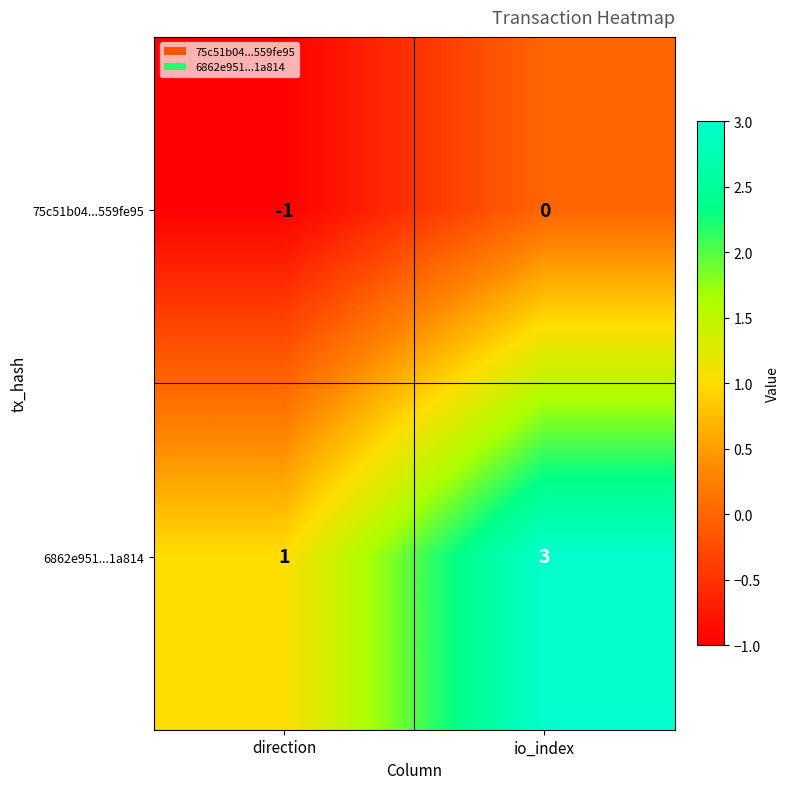

What is the difference between the highest and lowest values at io_index?

3